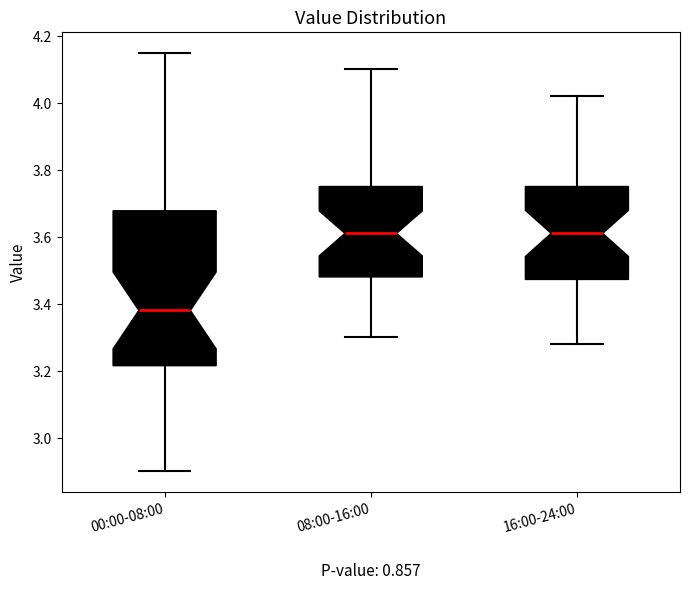

Which box is the tallest, from its lower edge to its upper edge?

00:00-08:00